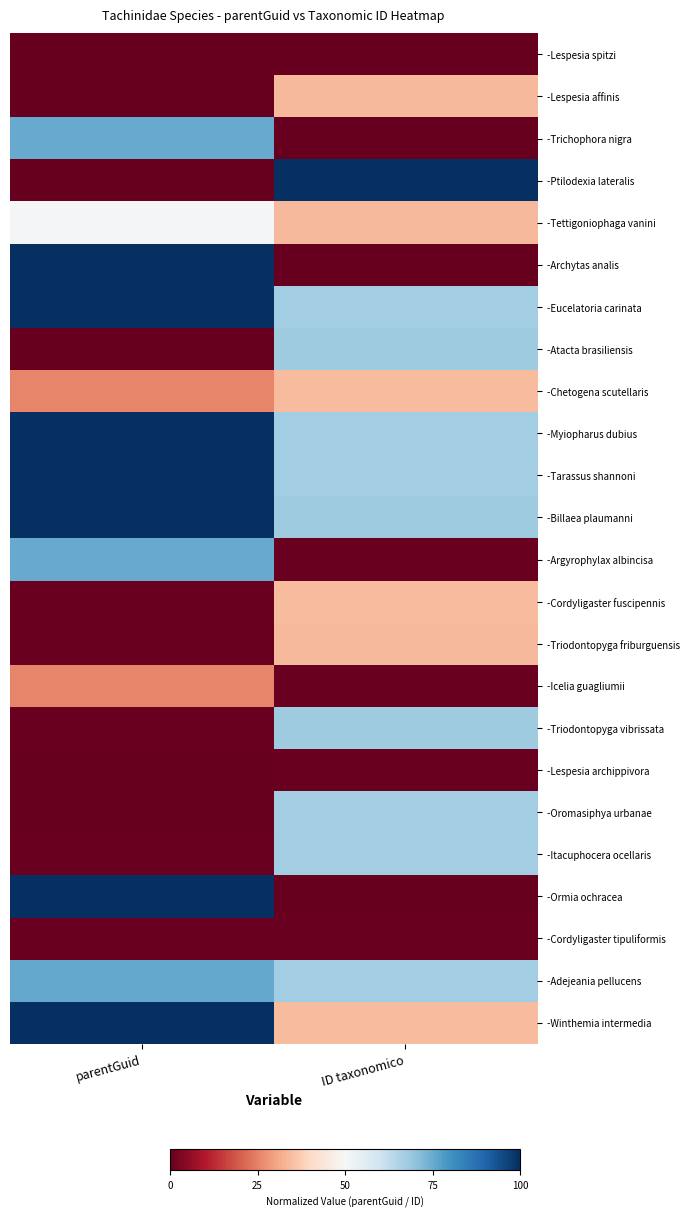

At which category does the chart reach its peak across all series?

ID taxonomico